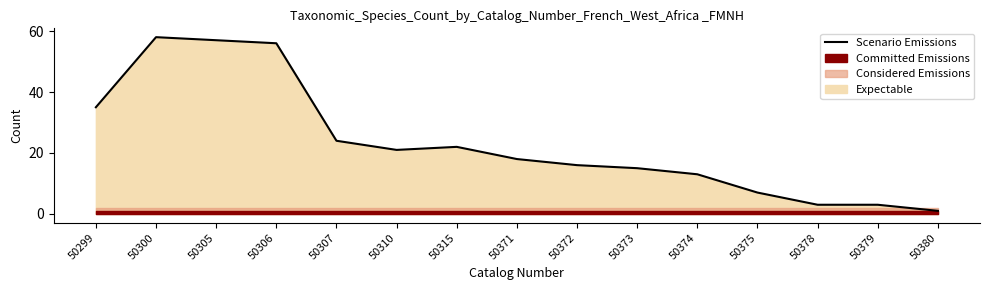

How many data points are above 18?

7